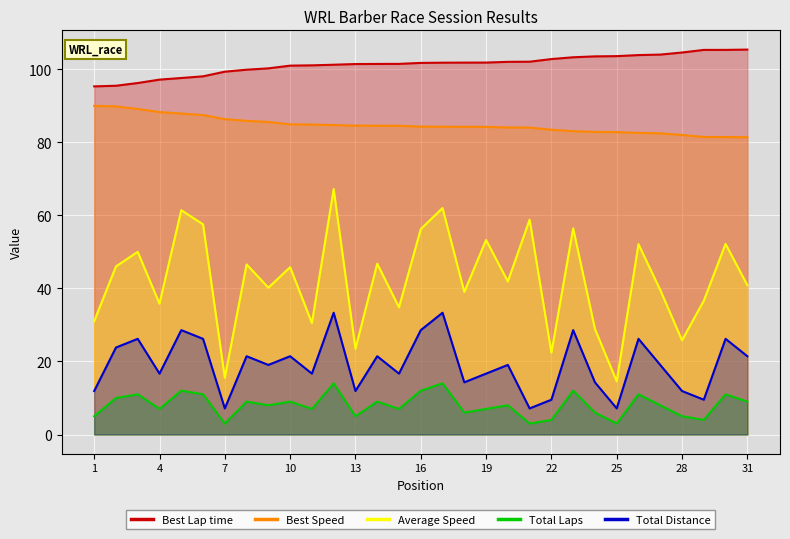

List the series in order of their peak value, highest first.

Best Lap time, Best Speed, Average Speed, Total Distance, Total Laps